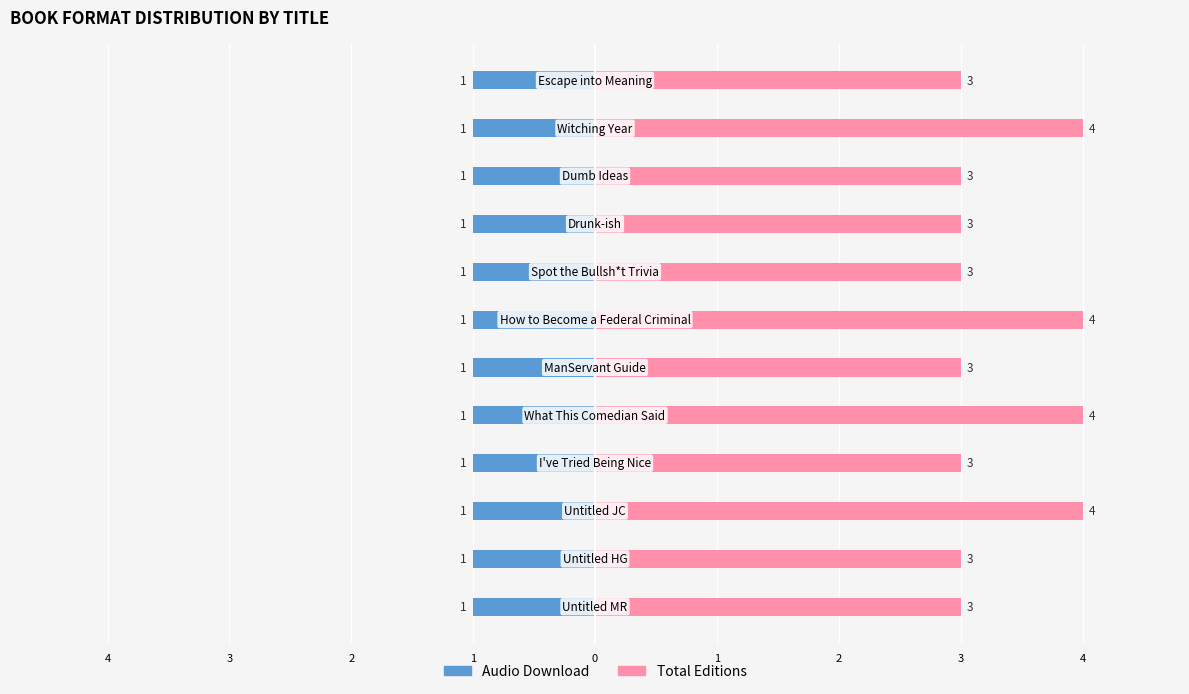

At 0, list the series in order from smallest to largest.

Audio Download, Total Editions